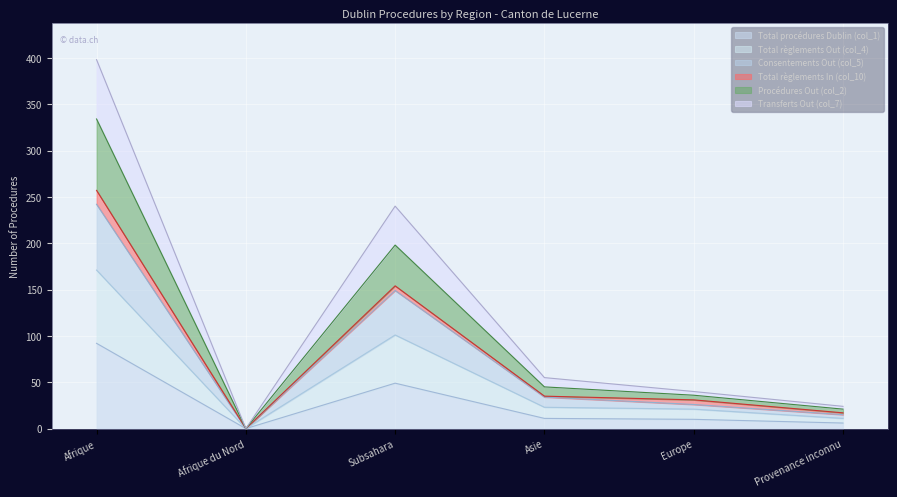

Where is the first local maximum for Total règlements Out (col_4)?

Subsahara